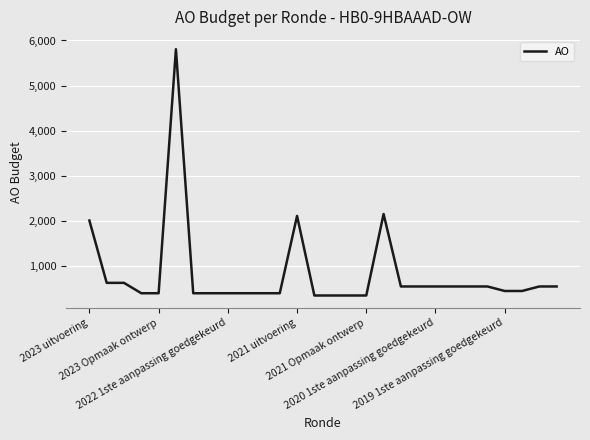

What is the difference between the maximum and minimum values?

5457